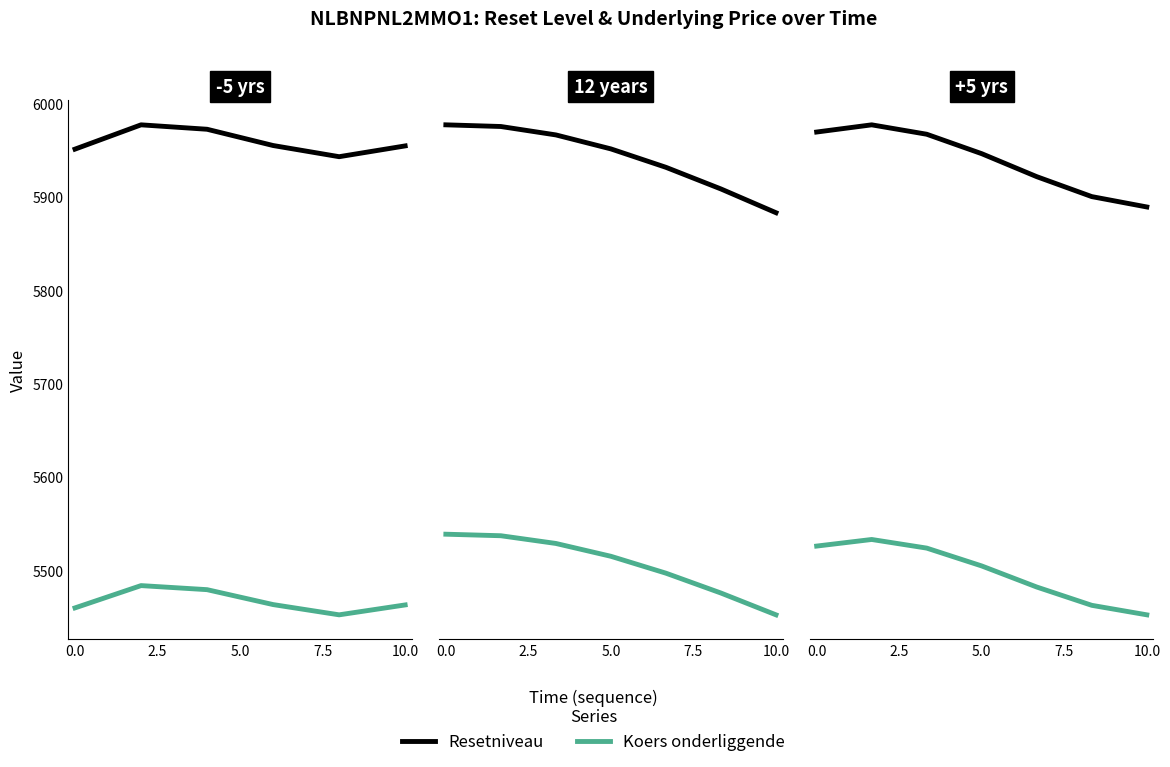

Which series has the widest spread of values?

Resetniveau (col_3)